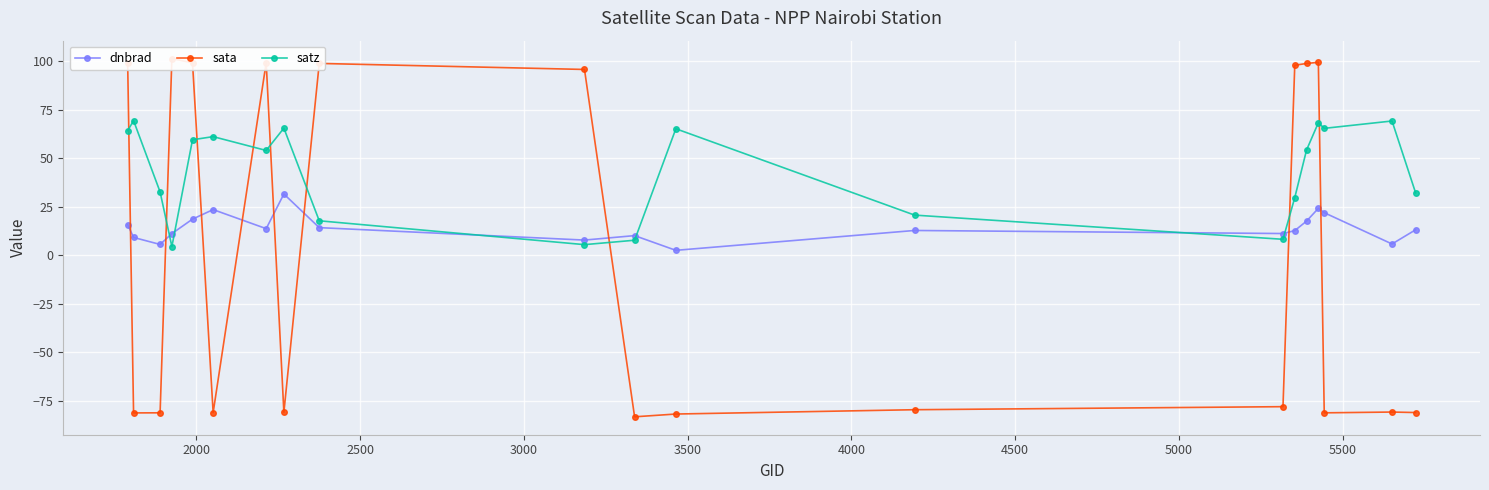

Is this an area chart (filled region under the line)?

No